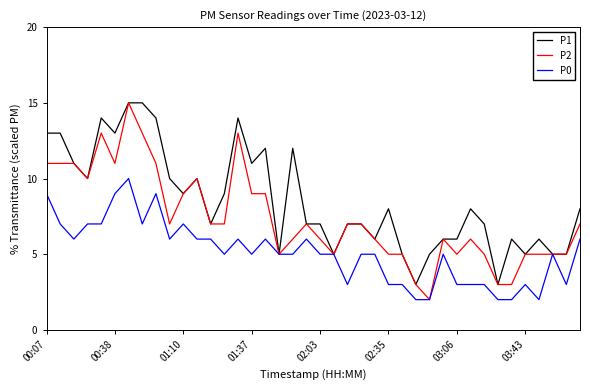

Which series has the largest range (max minus min)?

P2